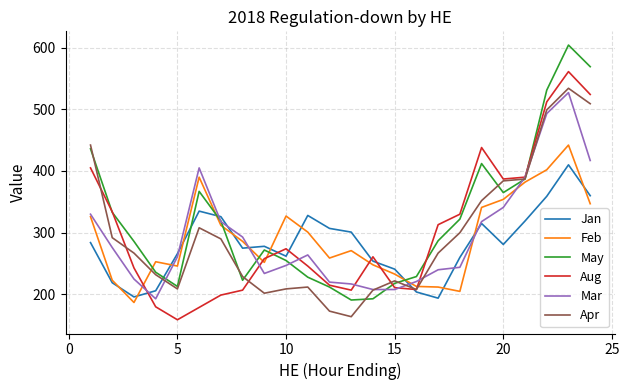

What is the maximum value for Mar?

527